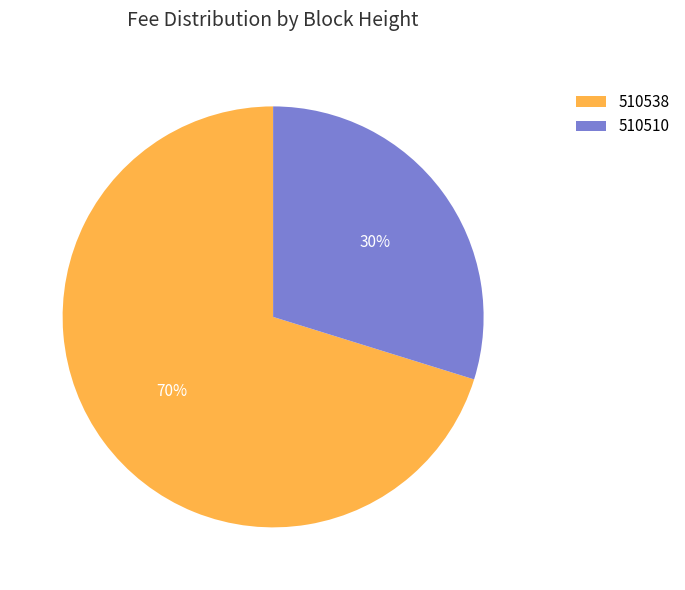

True or false: 510510 accounts for 45% of the total.

False